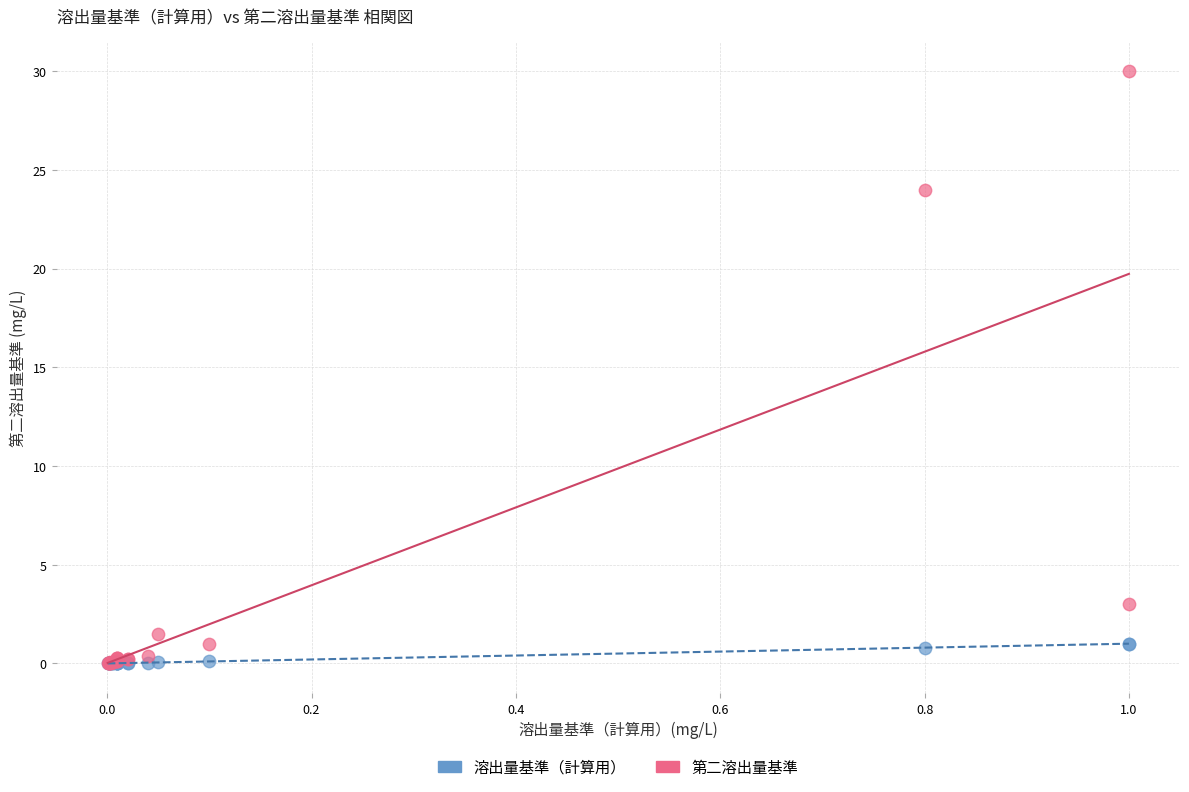

Across all series, what Y value is closest to 15?

24.0